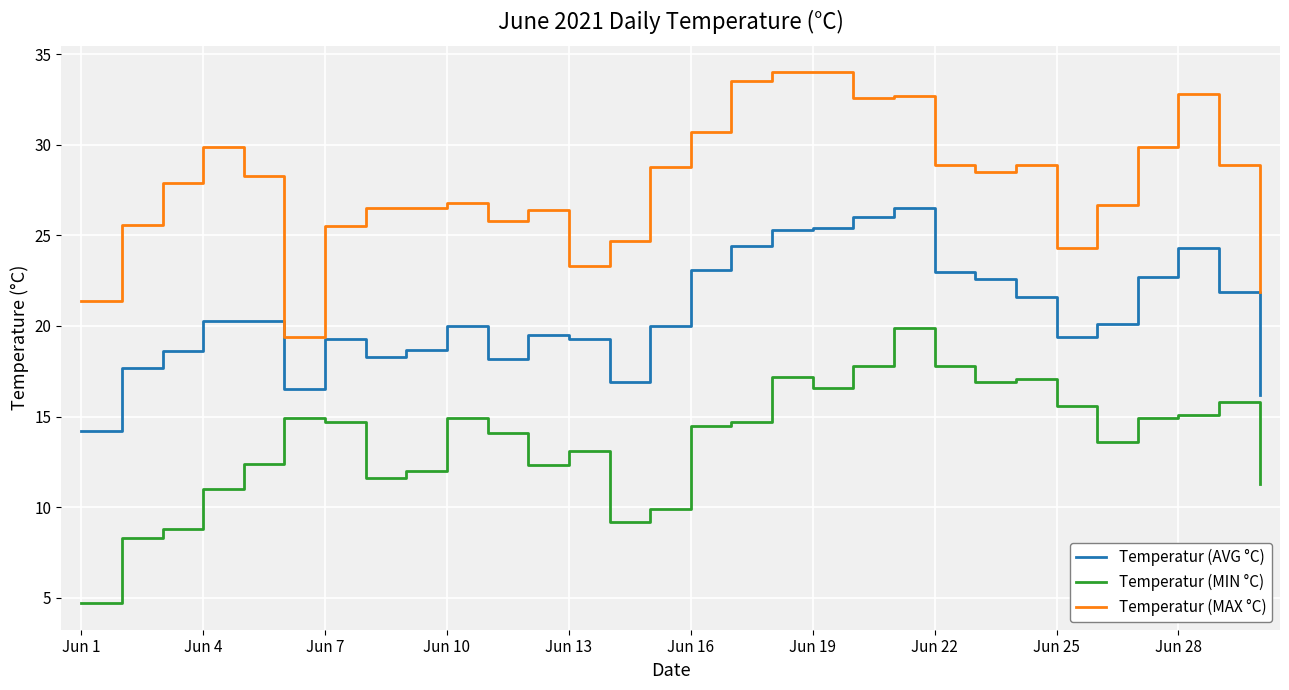

Which series has the largest total across all categories?

Temperatur (MAX °C)